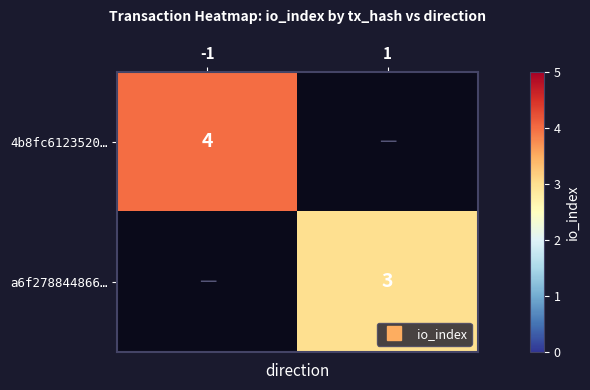

Is it true that 4b8fc6123520… equals 4.0 at -1?

True